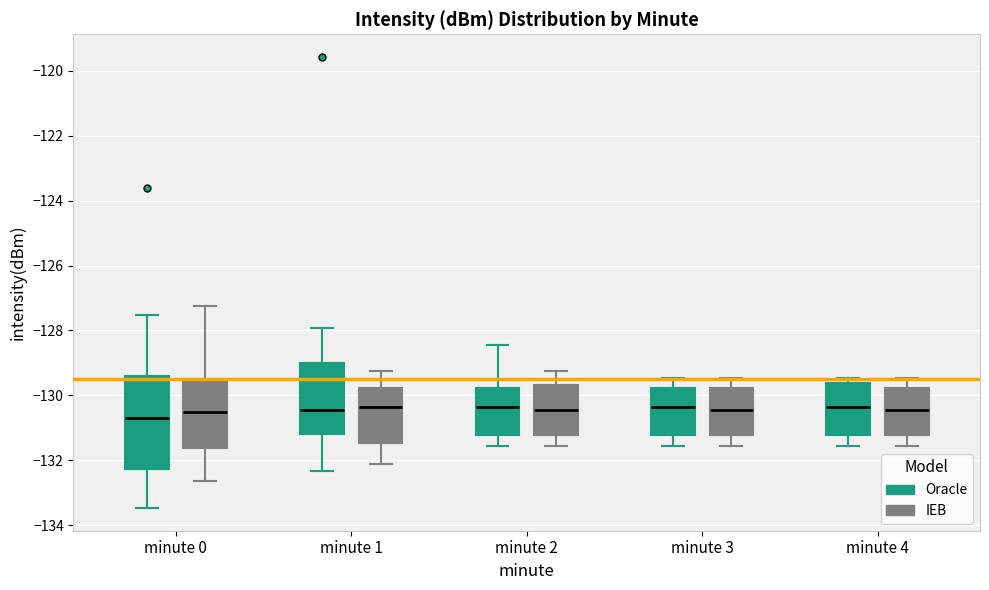

Comparing the boxes themselves (not the whiskers), which one is the tallest?

minute 0 (Oracle)